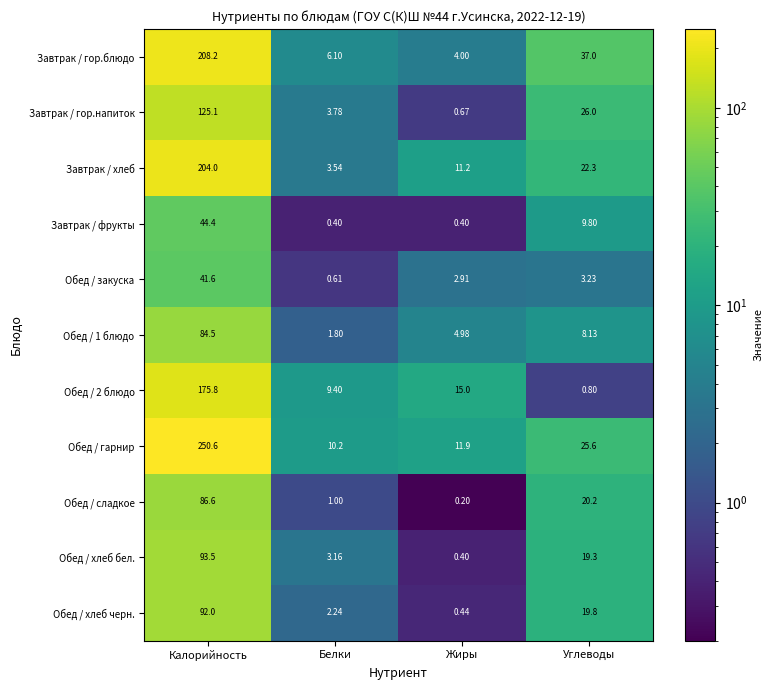

What is the difference between the highest and lowest values at Углеводы?

36.2